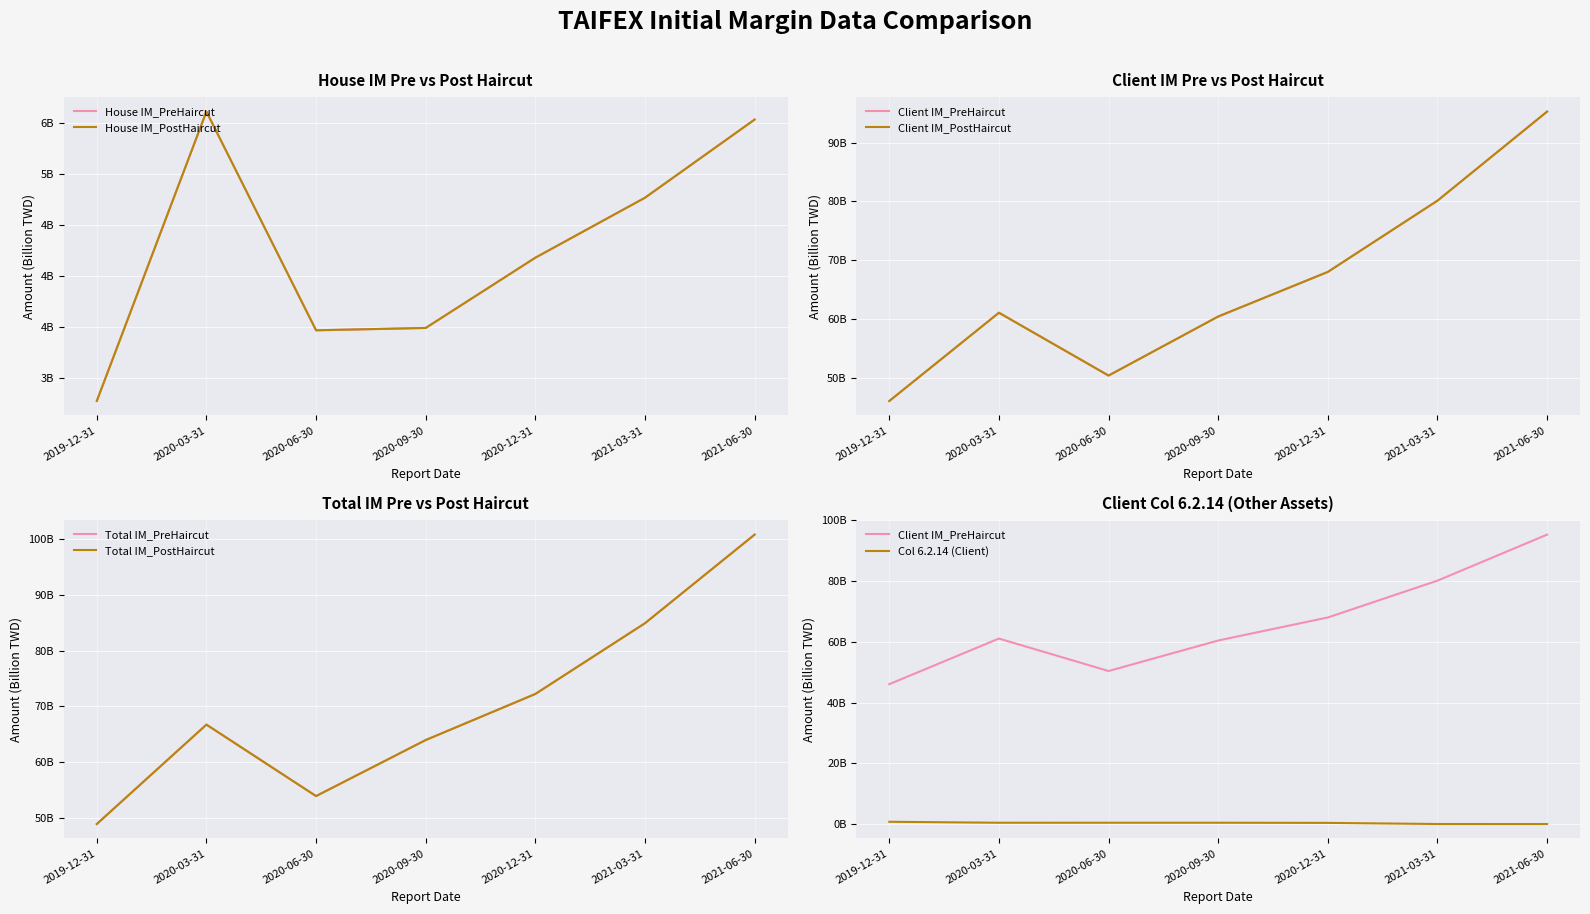

How many interior local valleys does the House IM_PreHaircut series have?

1